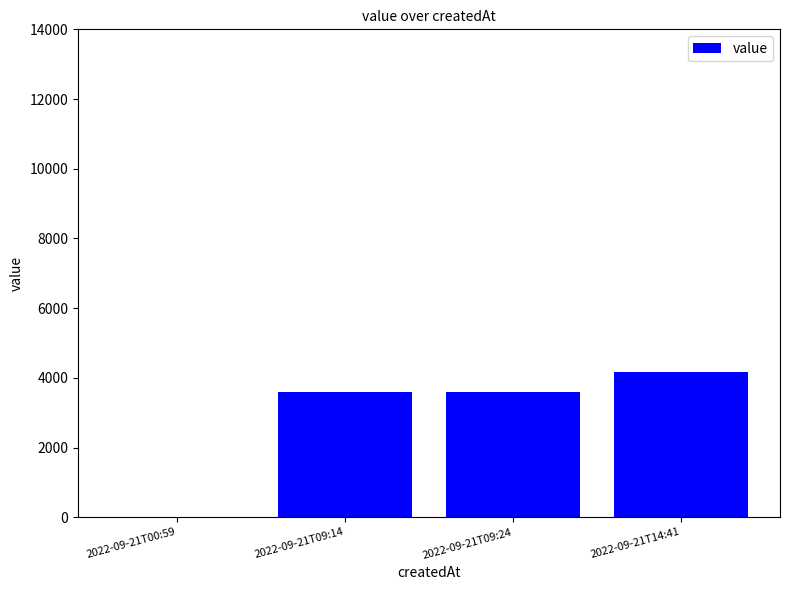

Is it true that the value at 2022-09-21T09:14 is 937?

False